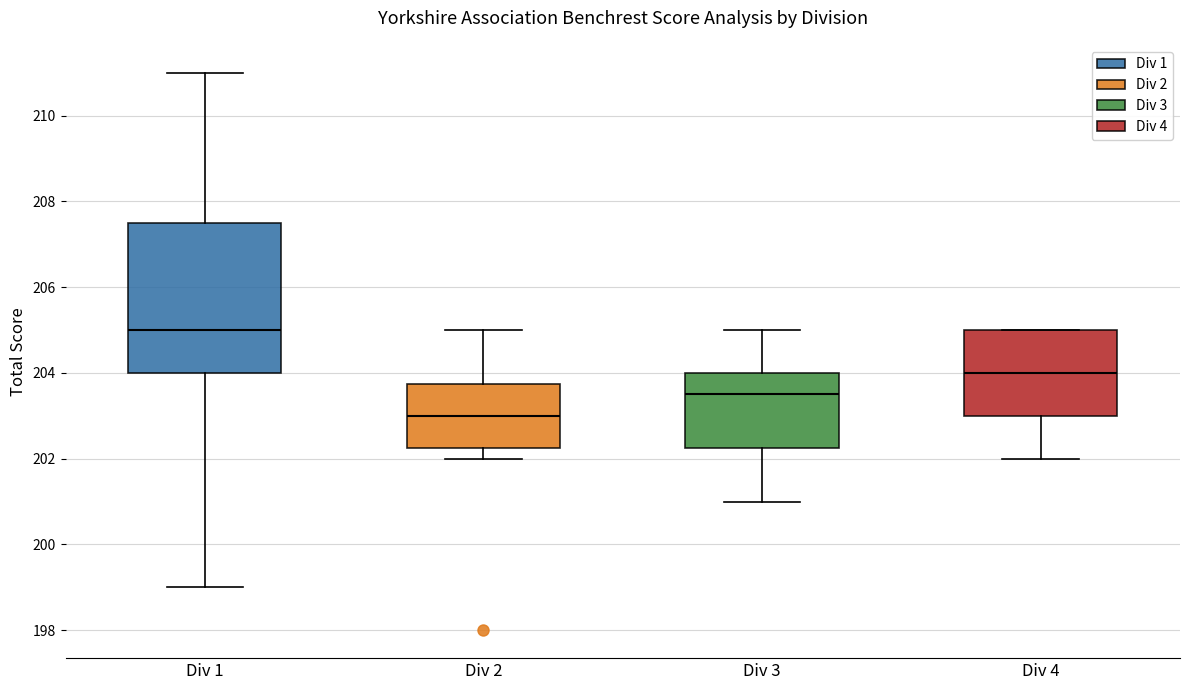

Which box is the tallest, from its lower edge to its upper edge?

Div 1